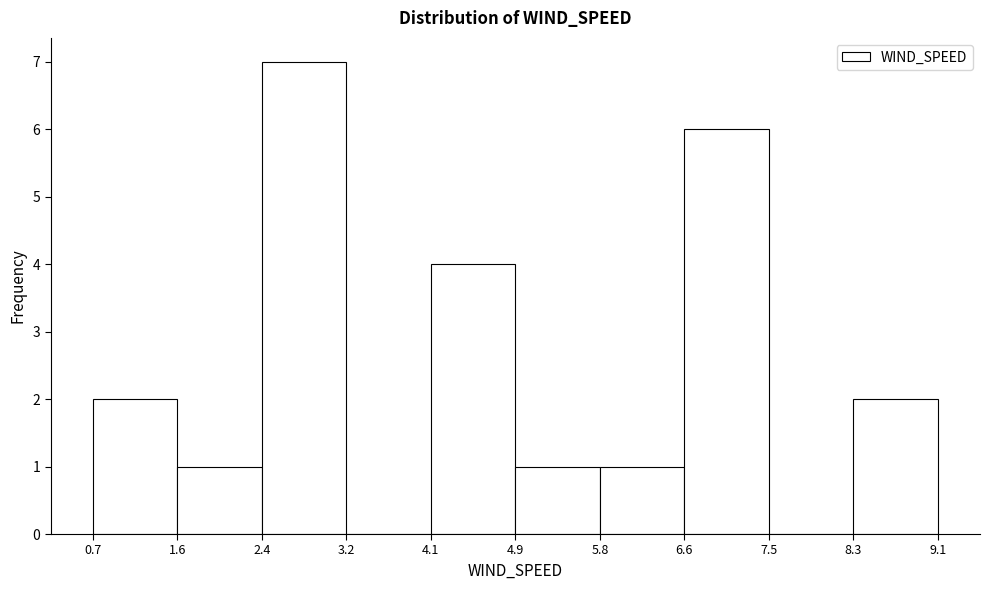

What is the height of the bar covering 0.7 to 1.6 on the x-axis? The values are not printed on the chart, so give them approximately, as read against the axis.

2